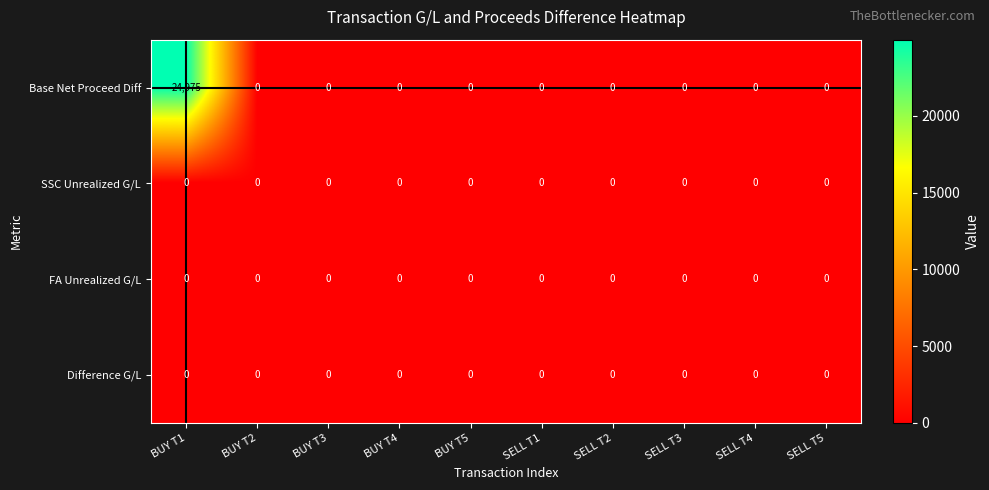

Which series has the largest range (max minus min)?

Base Net Proceed Diff